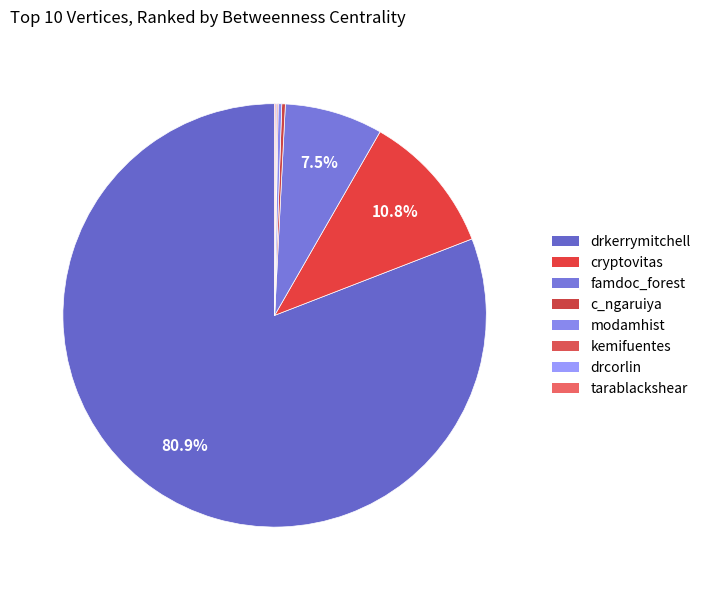

Which category has the biggest portion of the pie?

drkerrymitchell